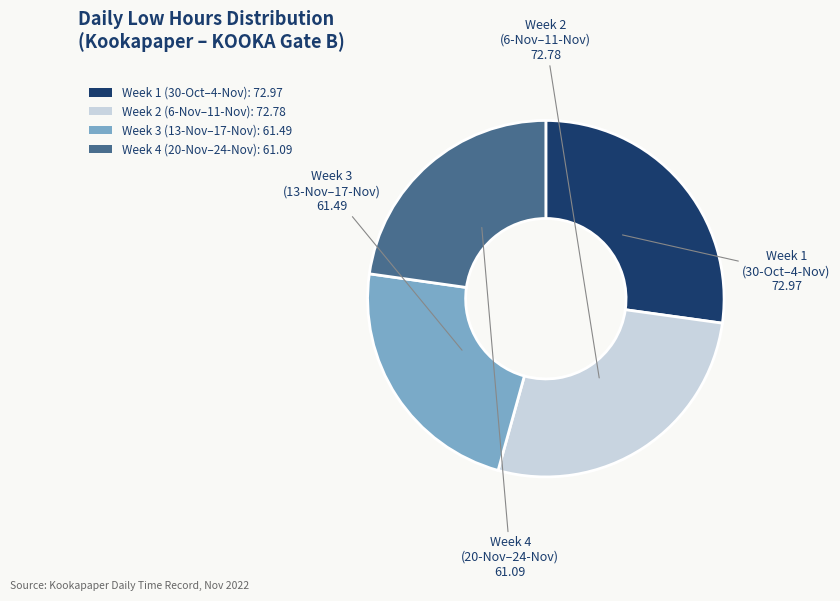

The Week 4 (20-Nov–24-Nov): 61.09 slice represents 13% of the pie. True or false?

False